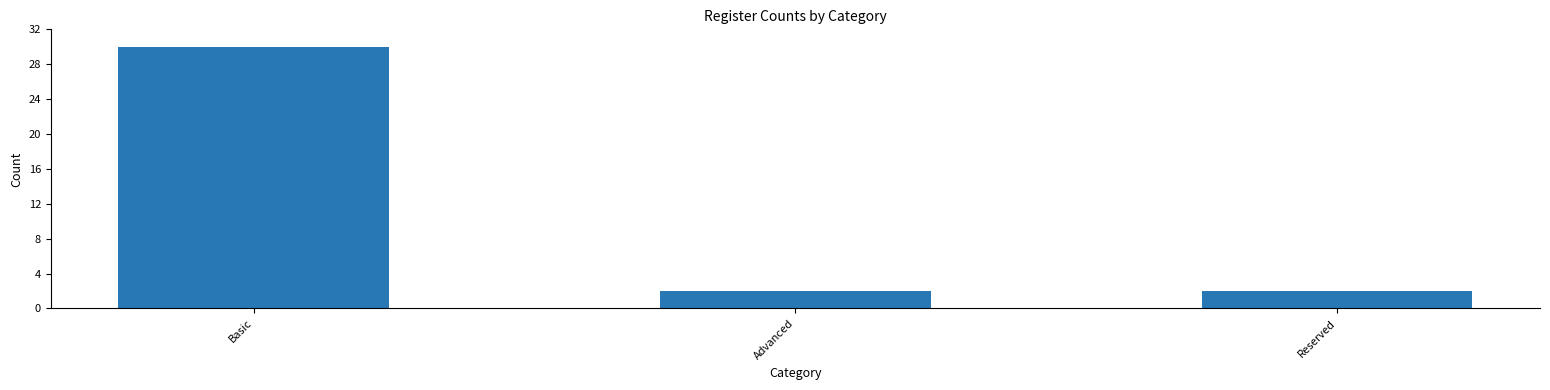

Reading left to right, transcribe all the data shown in this chart.

Basic=30	Advanced=2	Reserved=2